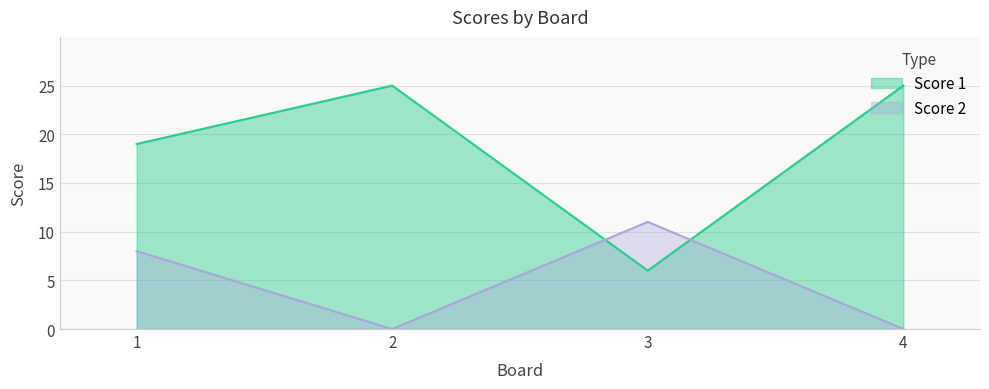

What are all the series names shown in the legend?

Score 1, Score 2